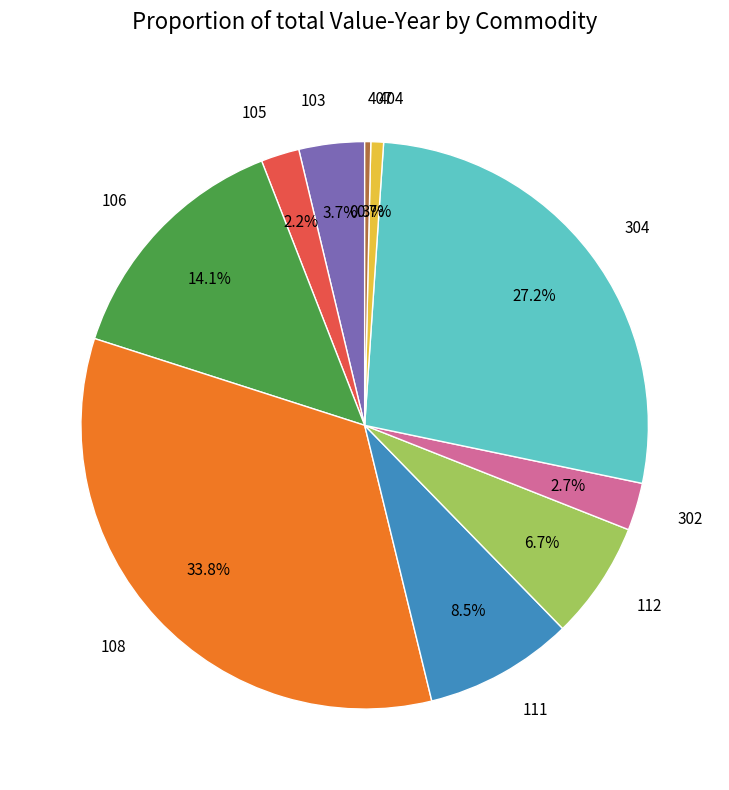

Combined, what portion of the pie is 106 and 302?

16.8%